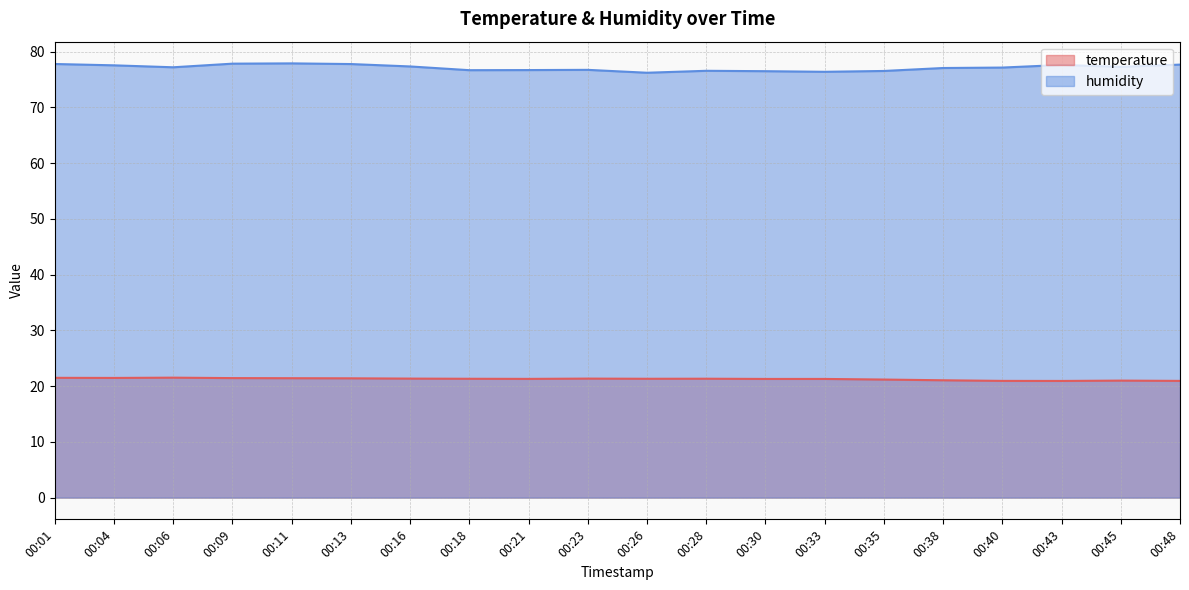

What is the approximate value of temperature at 00:45?

21.0